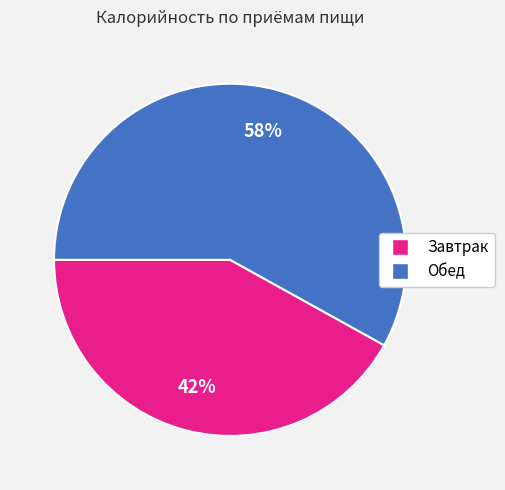

Do Обед and Завтрак together represent more than half of the pie?

Yes